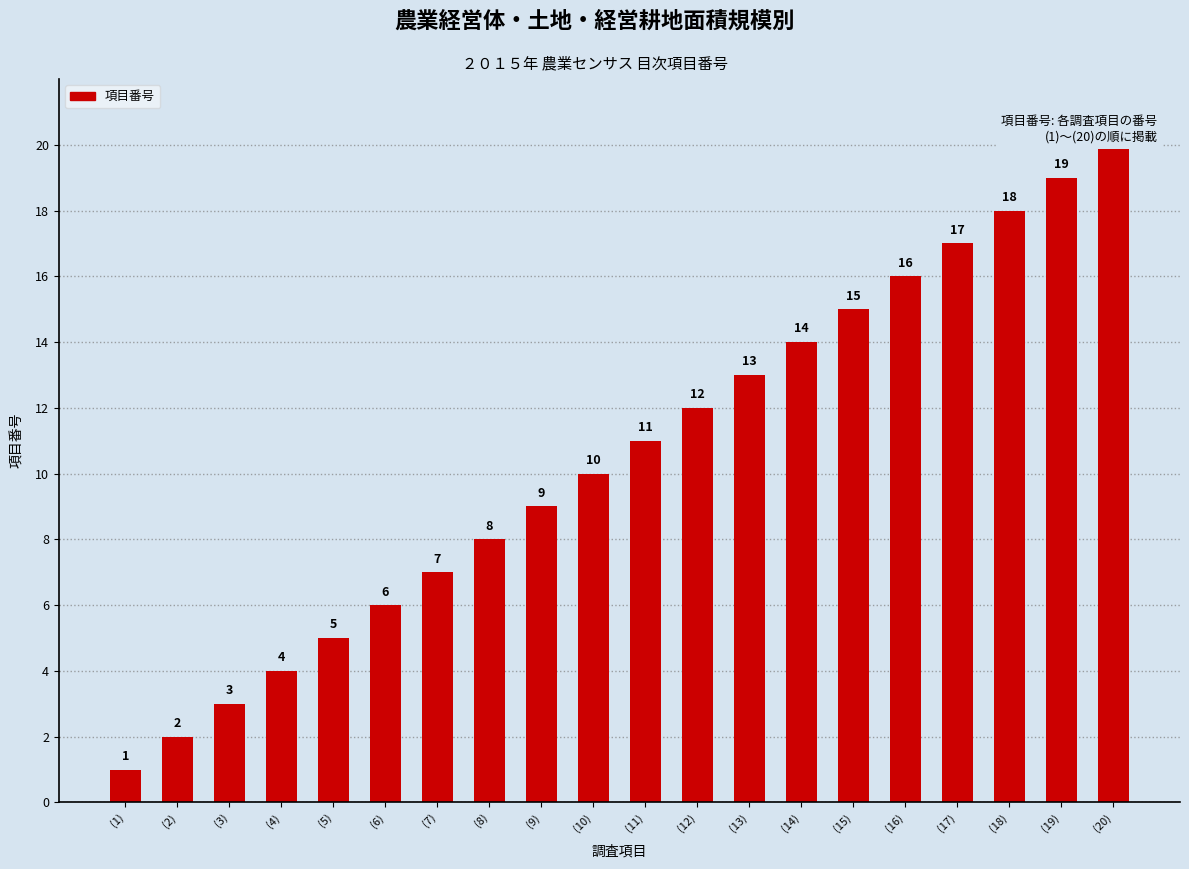

Reading left to right, extract all data points from this chart.

1	2	3	4	5	6	7	8	9	10	11	12	13	14	15	16	17	18	19	20